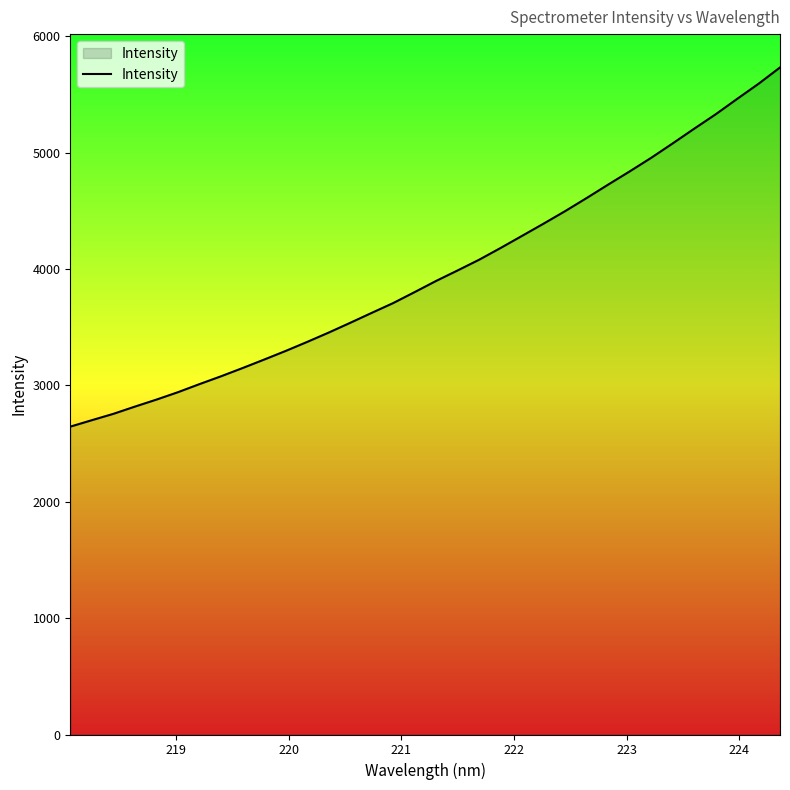

What is the difference between the maximum and minimum values?

3086.8